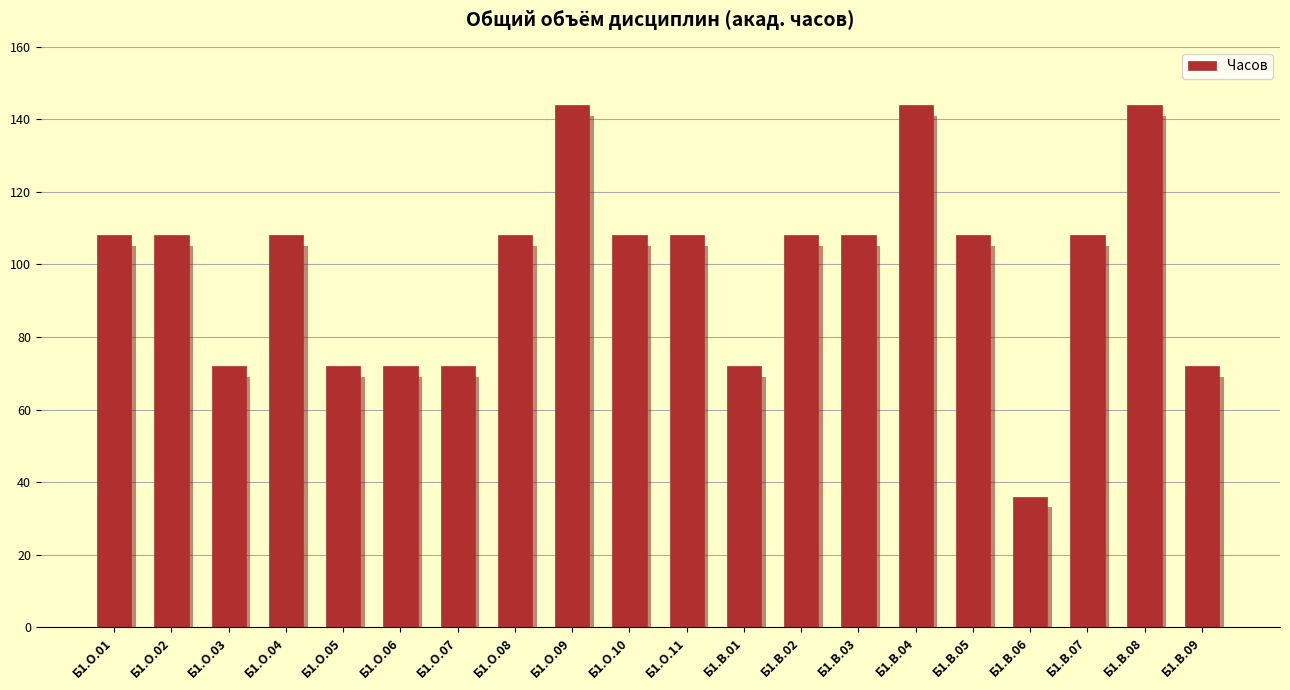

Approximately how many times larger is the value at Б1.О.07 compared to Б1.В.09?

1.0